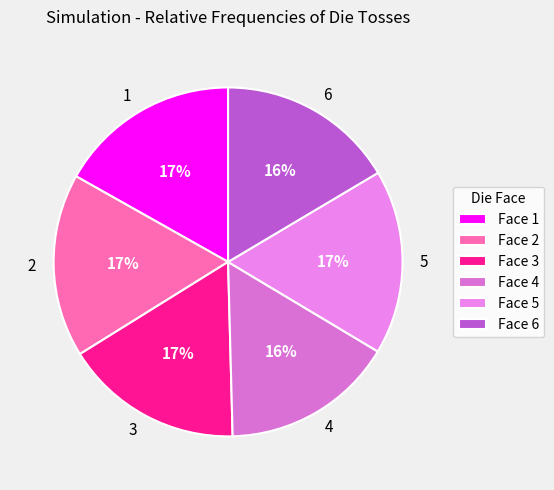

Between 4 and 2, which is larger?

2